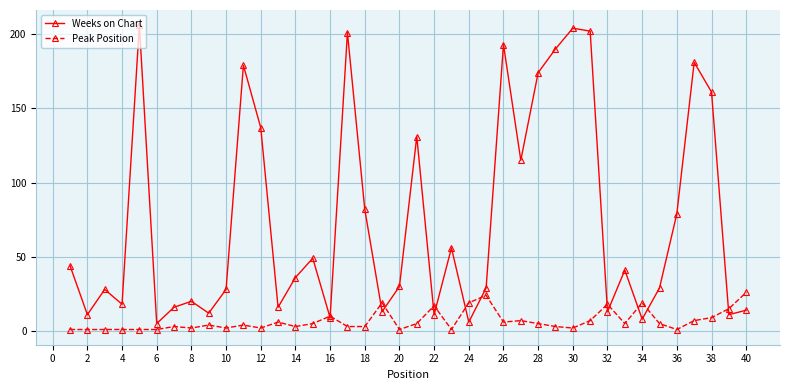

True or false: Weeks on Chart and Peak Position intersect in this chart.

True